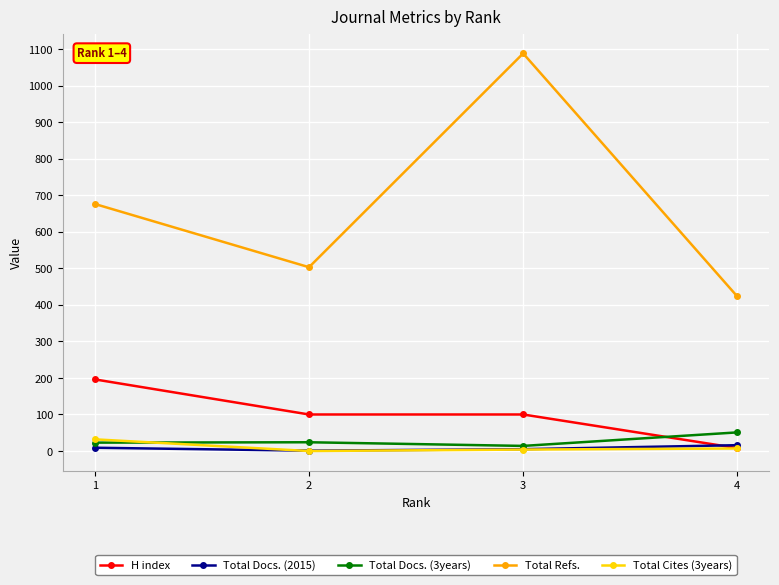

True or false: Total Docs. (2015) has more than 2 interior local peaks.

False